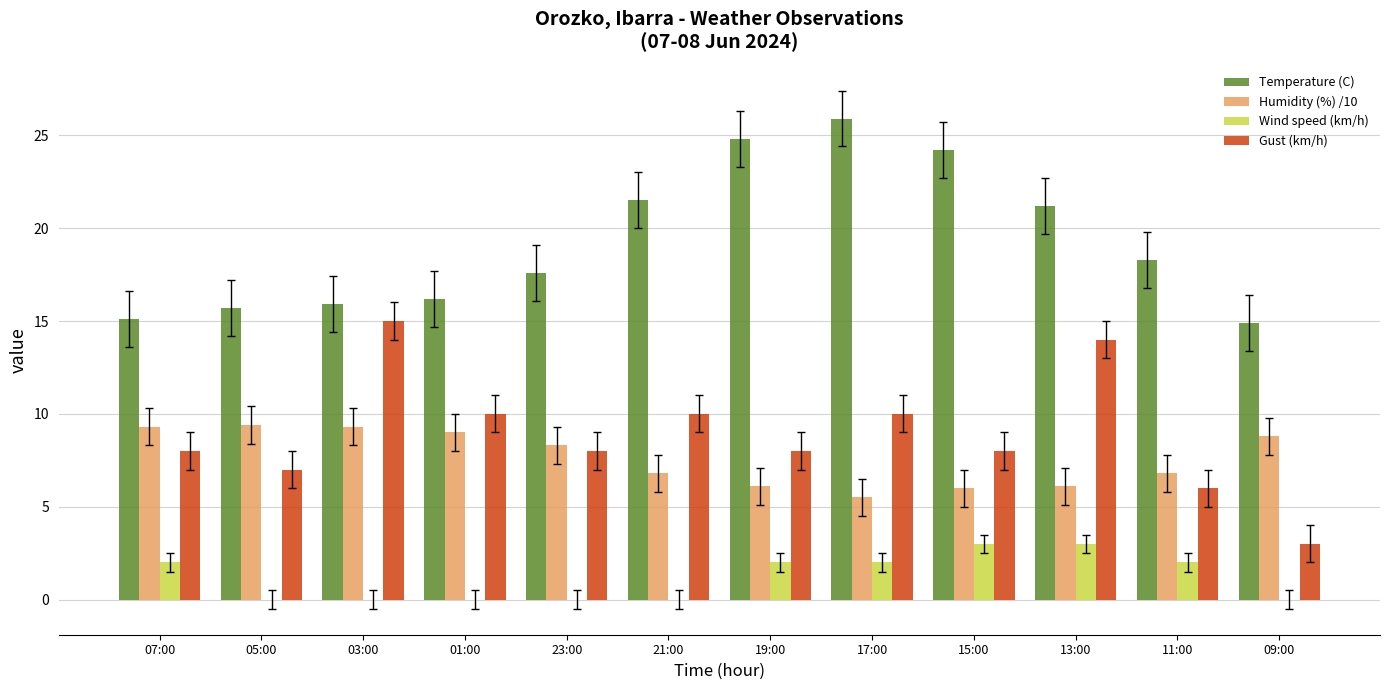

At which label does Gust (km/h) reach its peak?

03:00